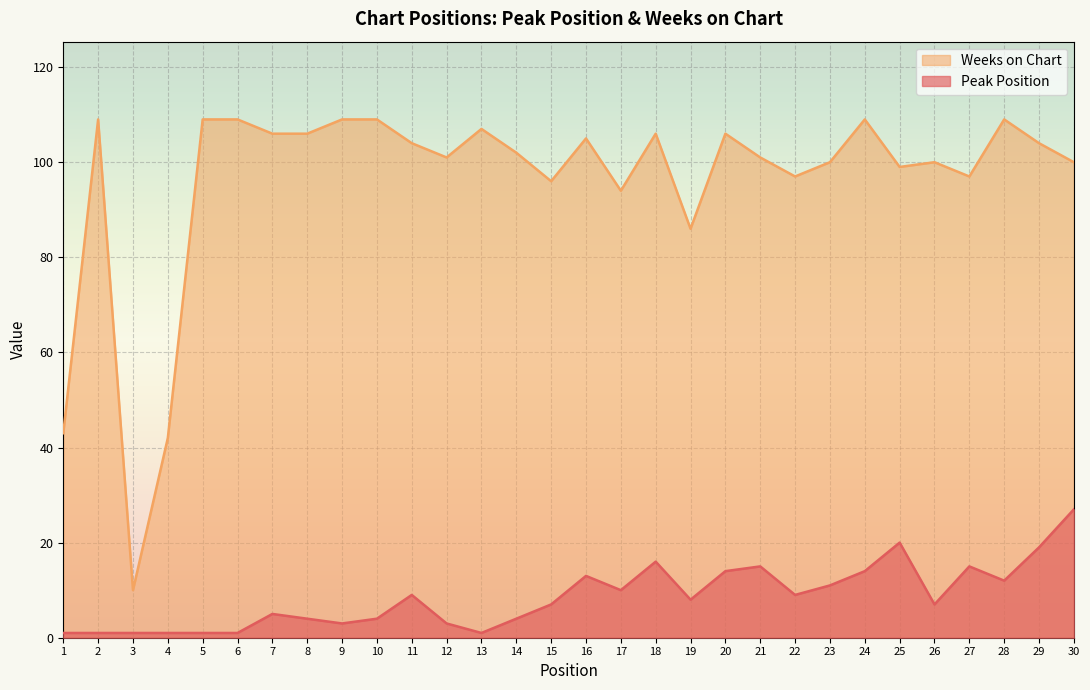

What is the sum of all Weeks on Chart values?

2875